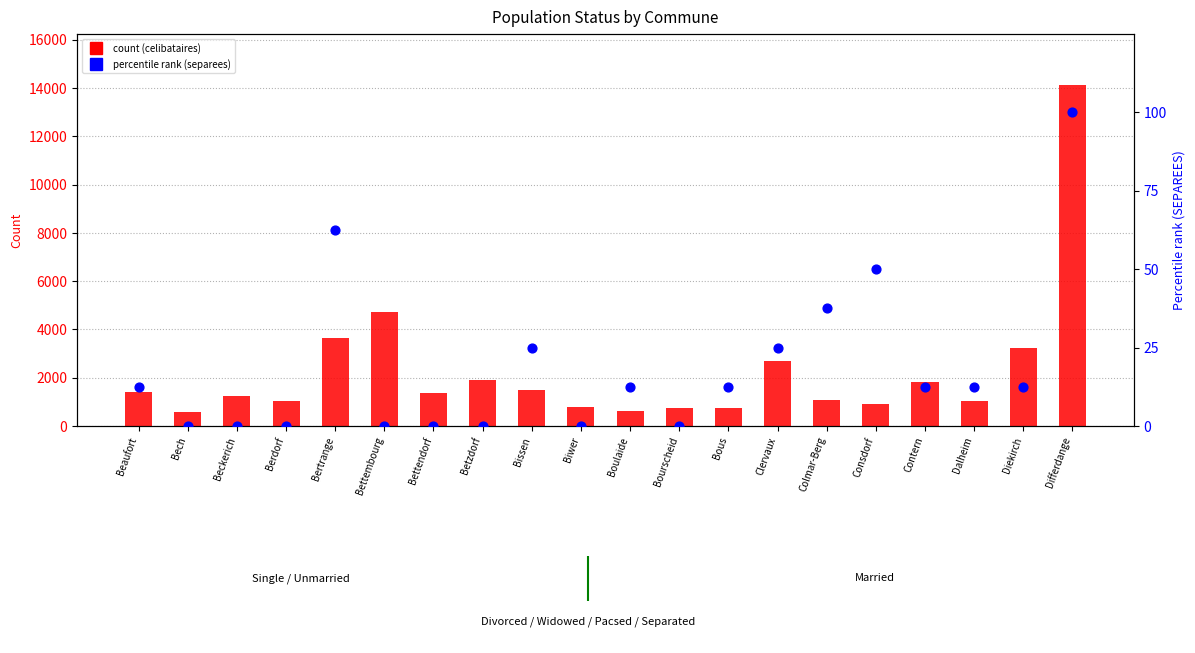

Which series reaches the minimum Y coordinate?

PERSONNES_SEPAREES (scaled %)